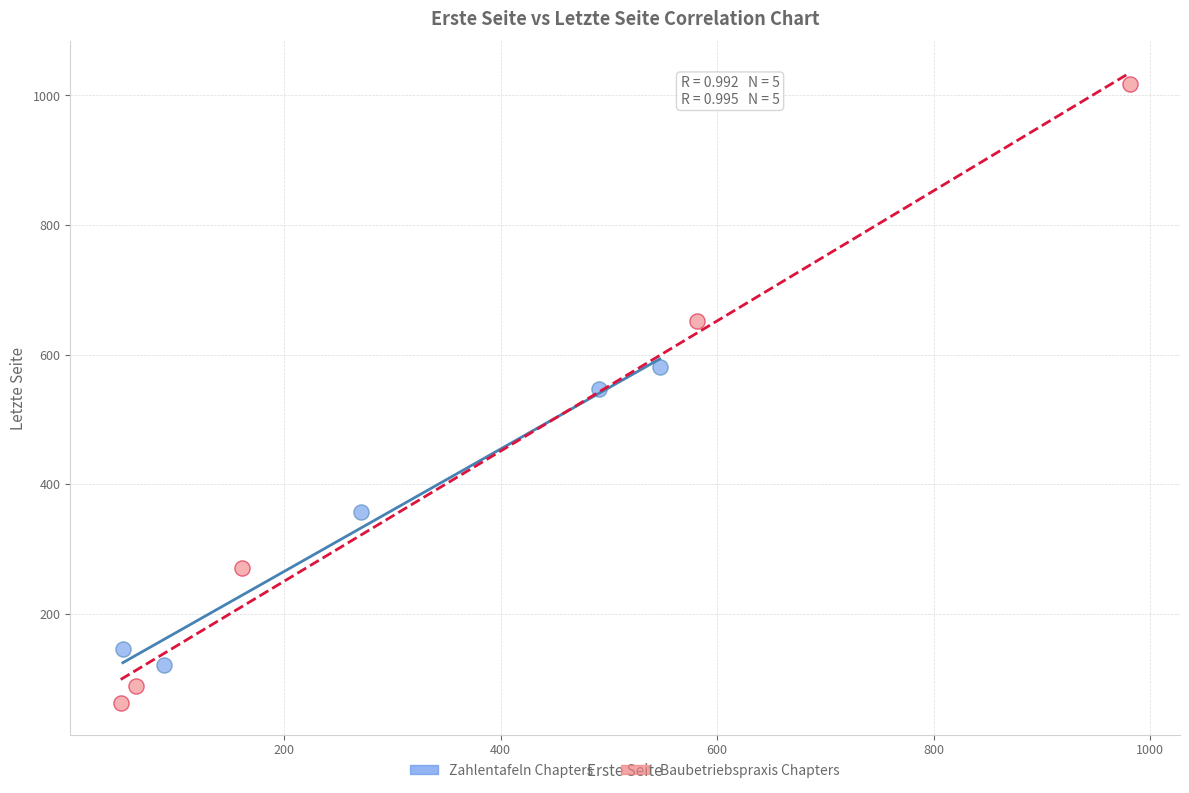

Which series reaches the minimum Y coordinate?

Baubetriebspraxis Chapters